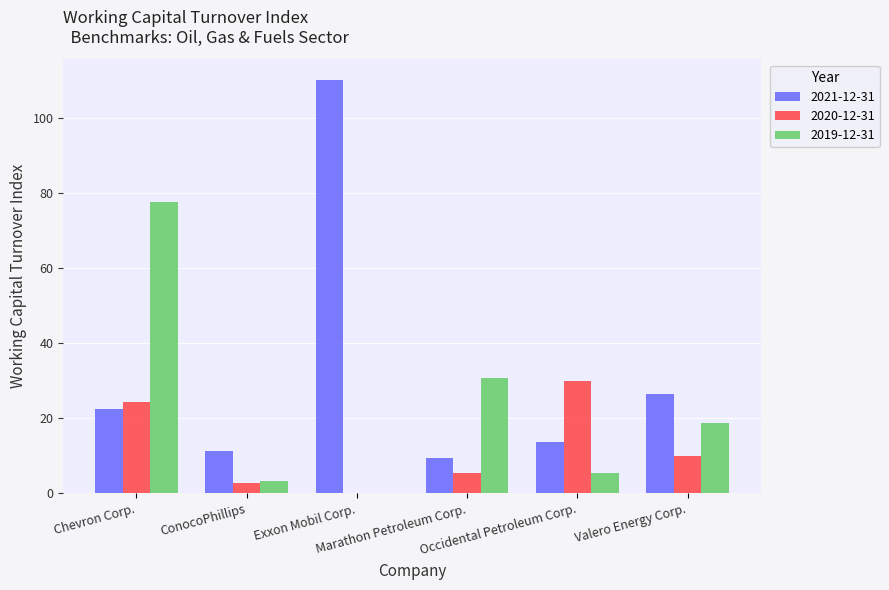

What are all the series names shown in the legend?

2021-12-31, 2020-12-31, 2019-12-31